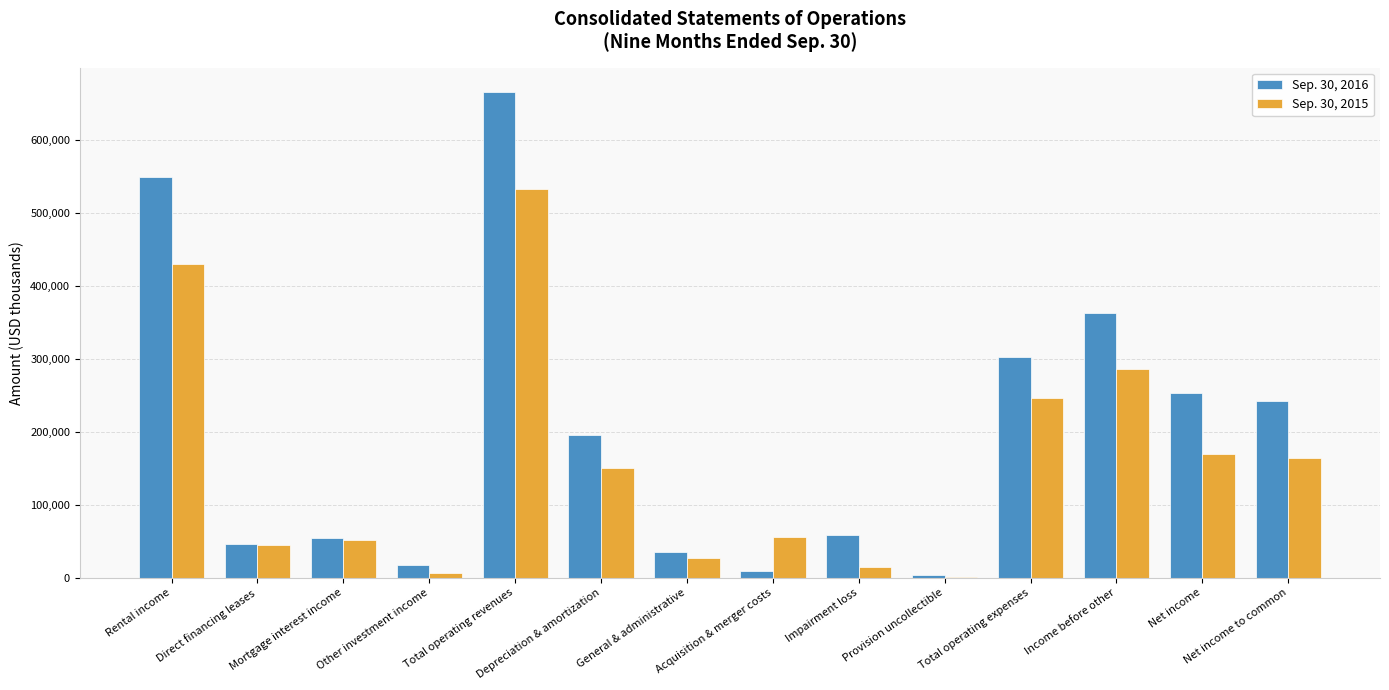

Reading left to right, transcribe all the data shown in this chart.

Sep. 30, 2016: 548994	46574	53973	16800	666341	196254	34715	9584	58726	3967	303246	363095	253484	242156
Sep. 30, 2015: 430699	44582	51336	6488	533105	149909	26482	55507	14641	292	246831	286274	169772	163882